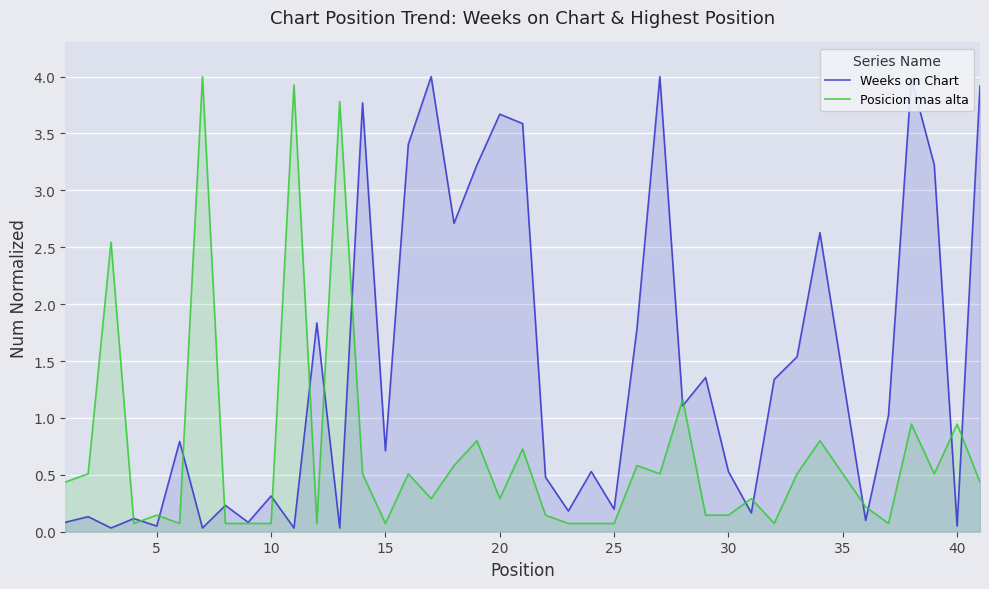

List the series in order of their overall mean, lowest first.

Posicion mas alta, Weeks on Chart